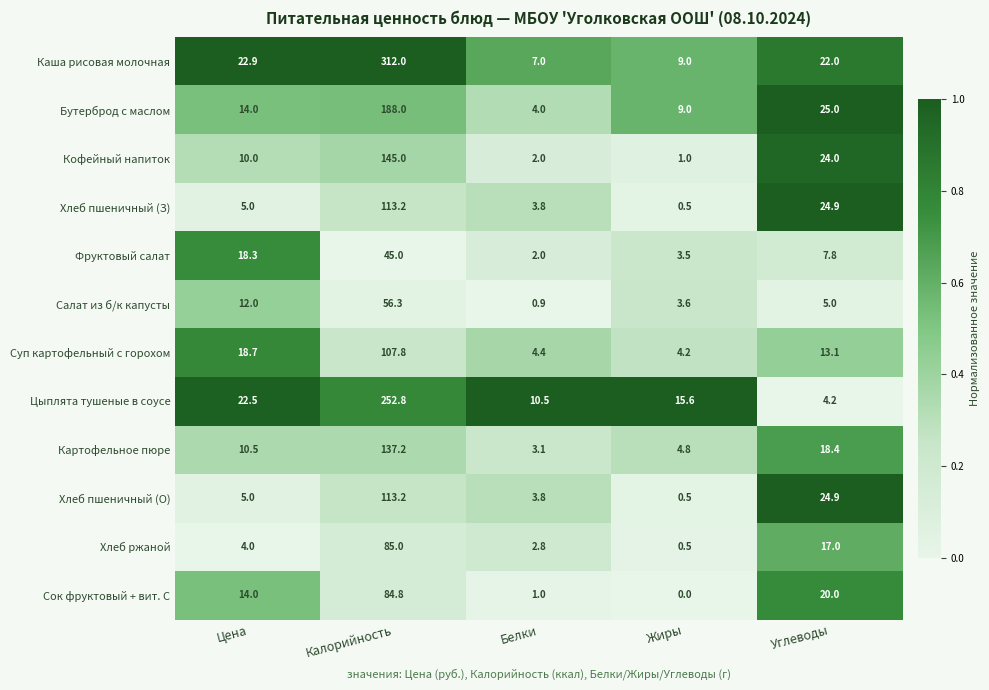

What is the approximate value of Сок фруктовый + вит. С at Углеводы?

20.0